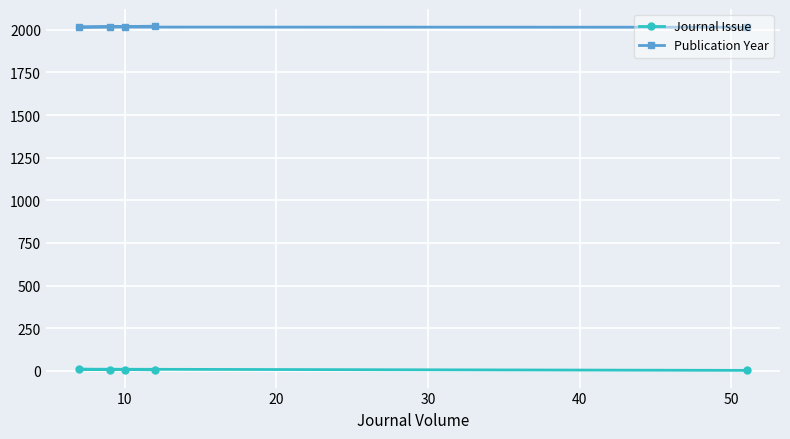

True or false: Journal Issue and Publication Year intersect in this chart.

False